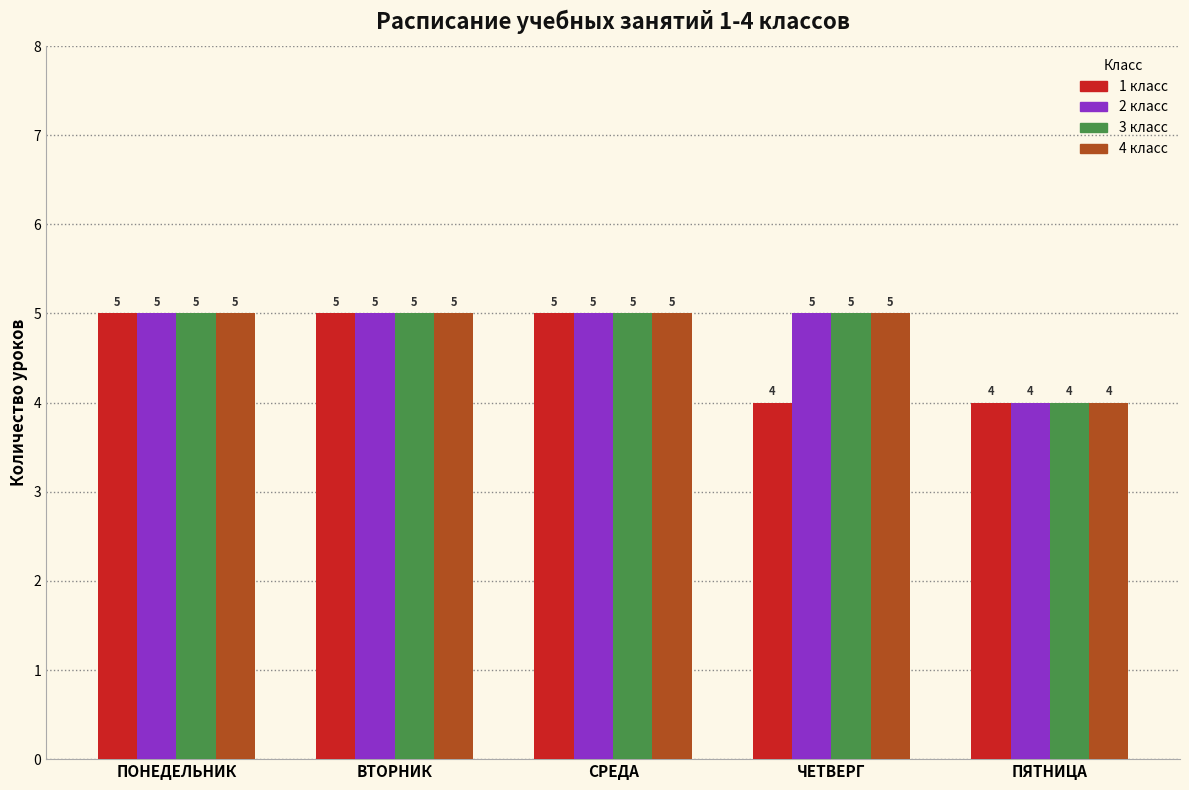

Where is 4 класс nearest to the value 4?

ПЯТНИЦА